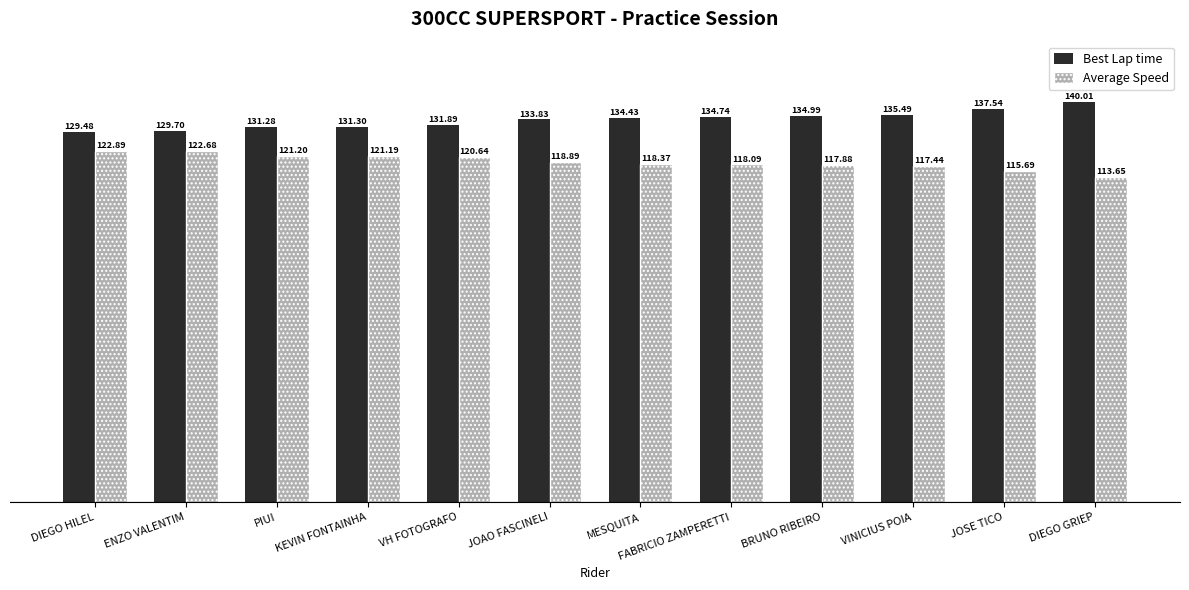

What is the sum of the Average Speed values at BRUNO RIBEIRO and MESQUITA?

236.2